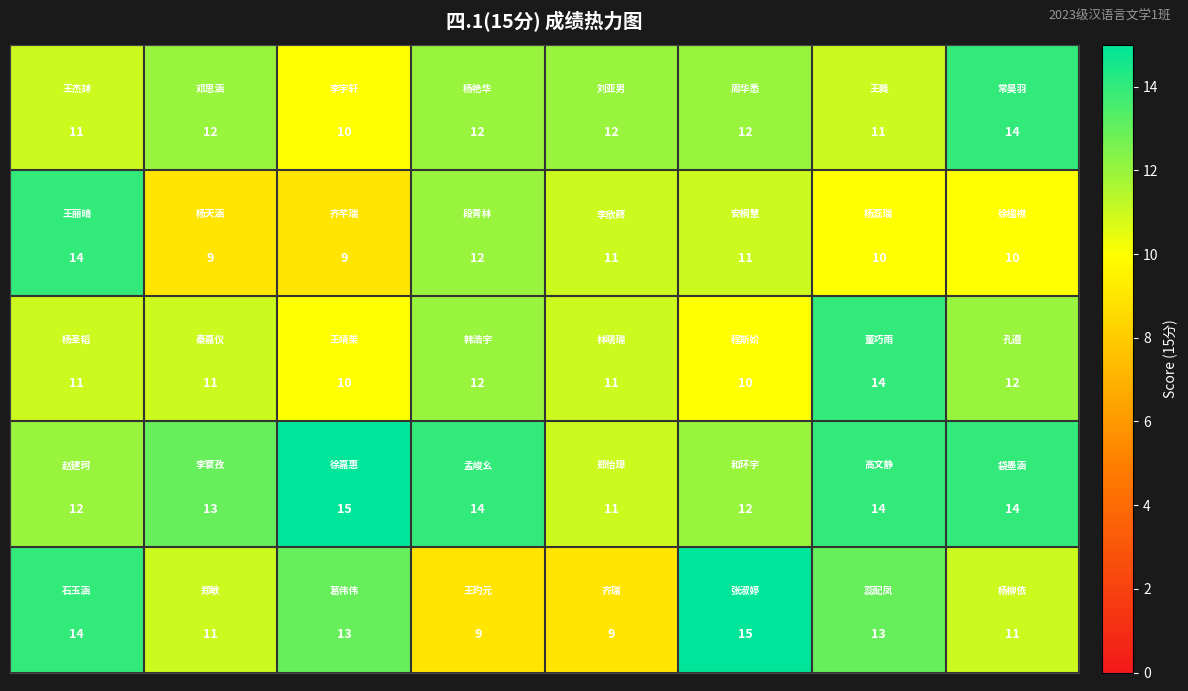

What is the maximum value shown in the chart?

15